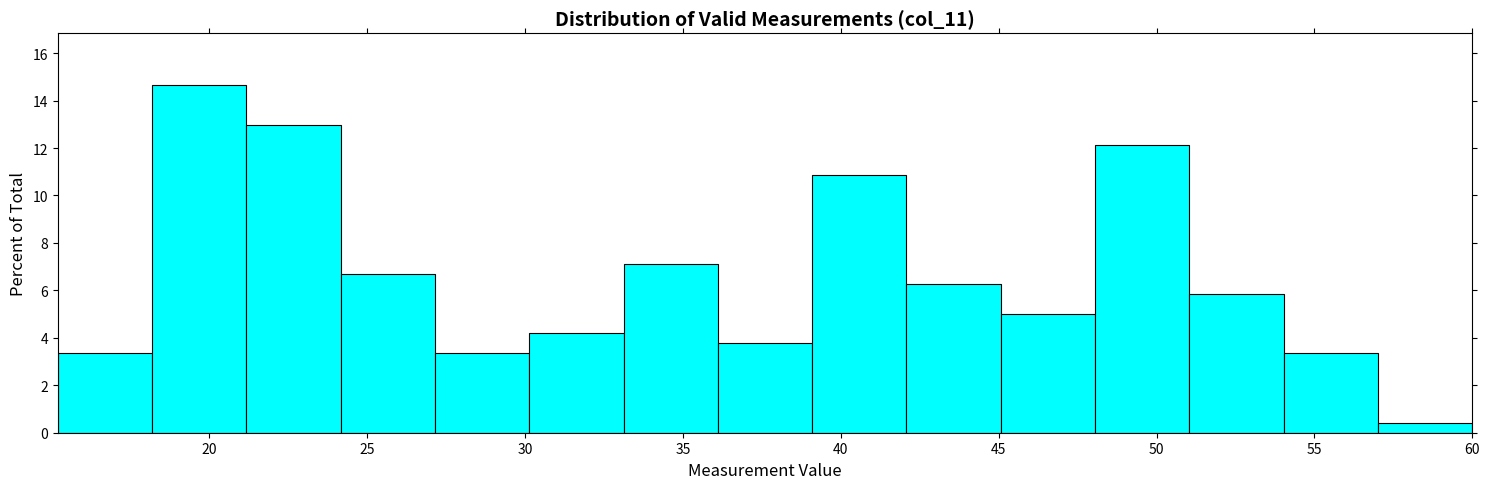

Which range on the x-axis has the tallest bar?

18 to 21